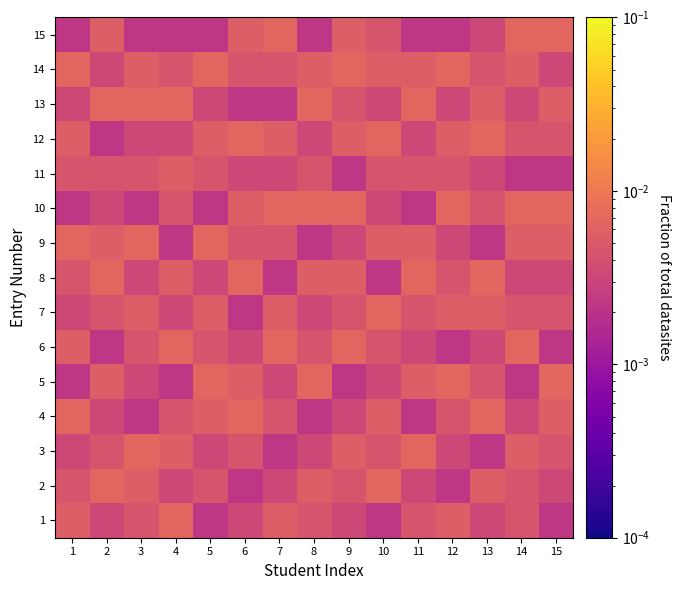

Which label corresponds to the largest value in the chart?

4